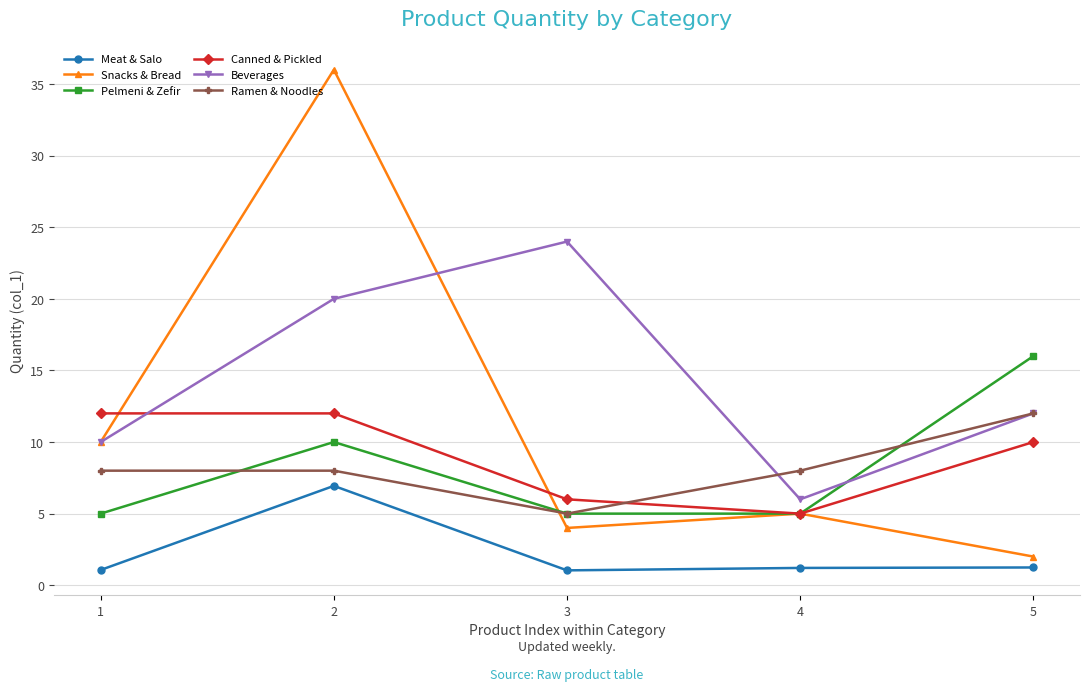

The Ramen & Noodles series shows 8.0 at 4. True or false?

True